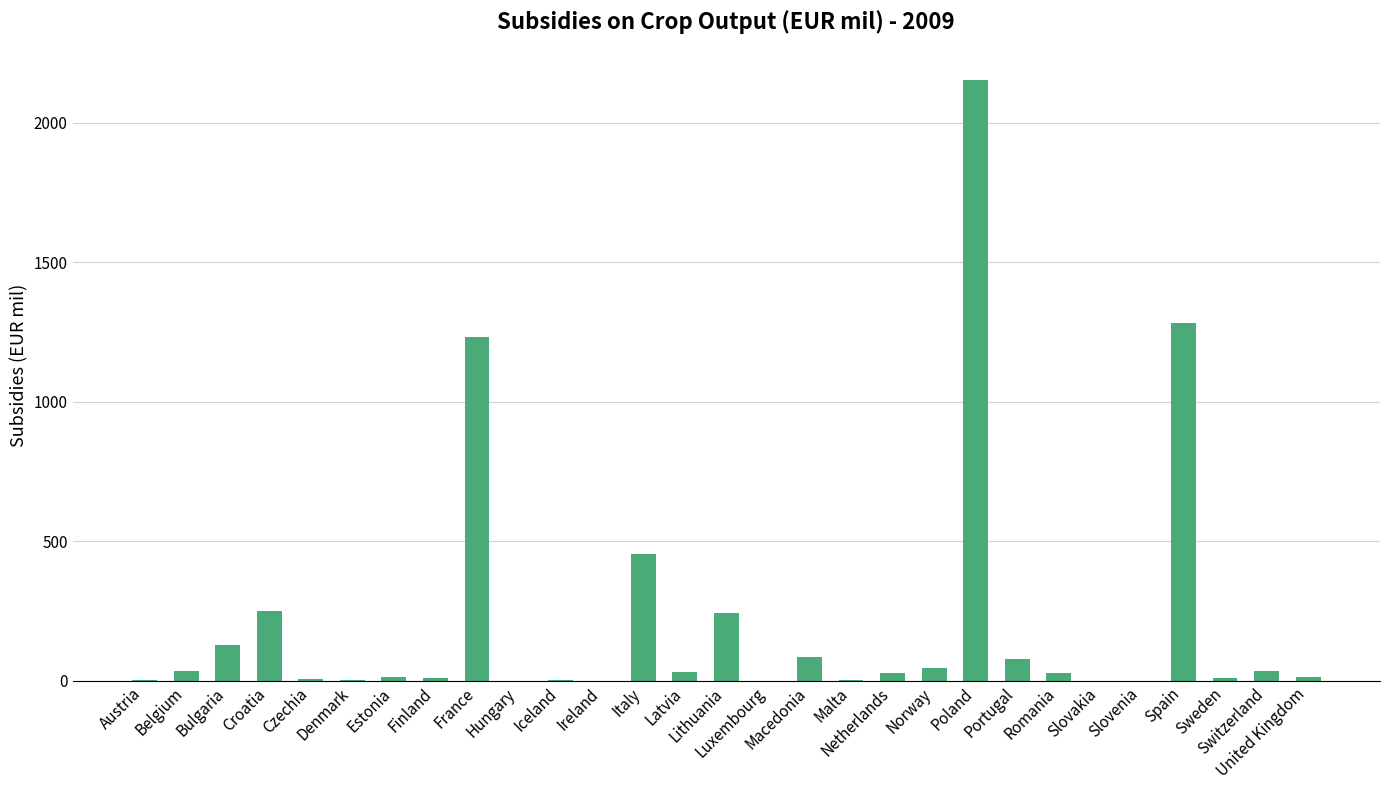

What is the sum of all values?

6178.8